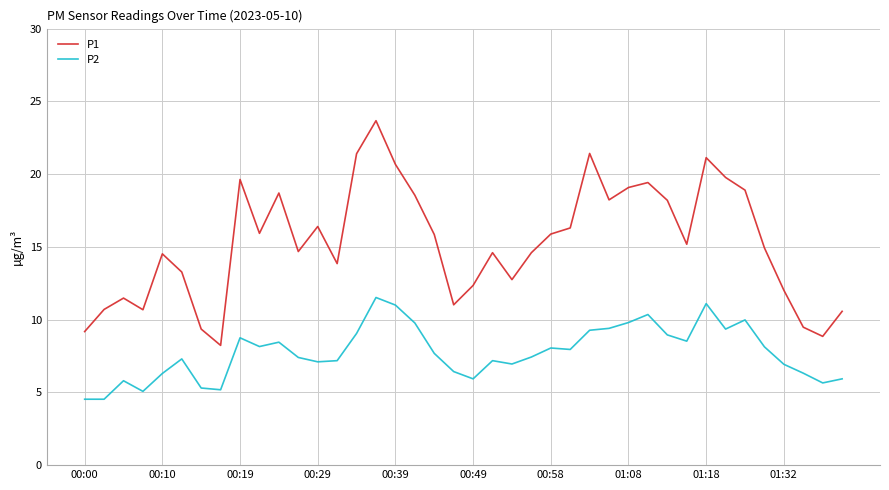

Which series has the widest spread of values?

P1